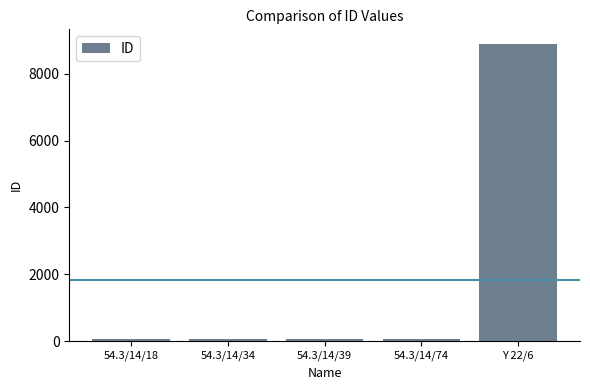

What is the greatest value displayed?

8884